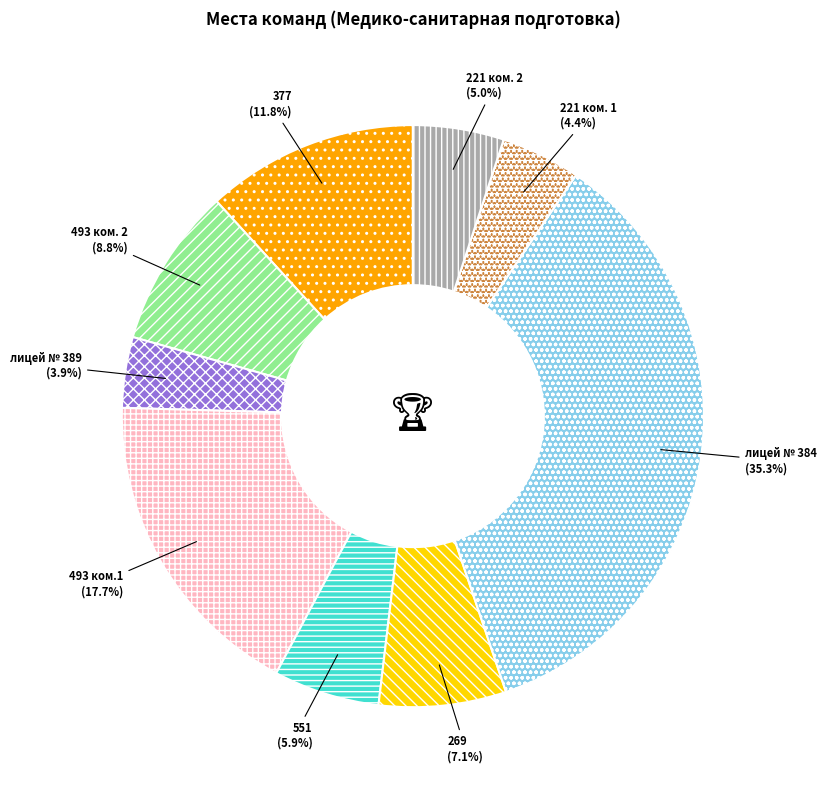

Count the number of slices in the pie.

9